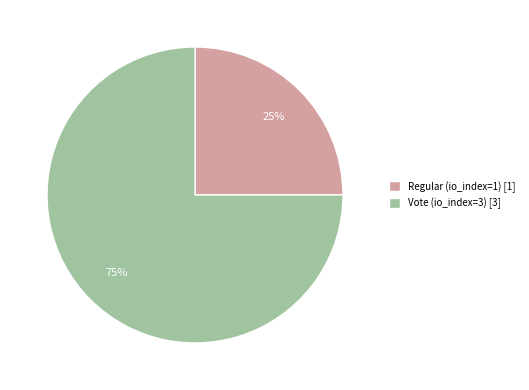

Does Vote (io_index=3) account for over 50% of the chart?

Yes